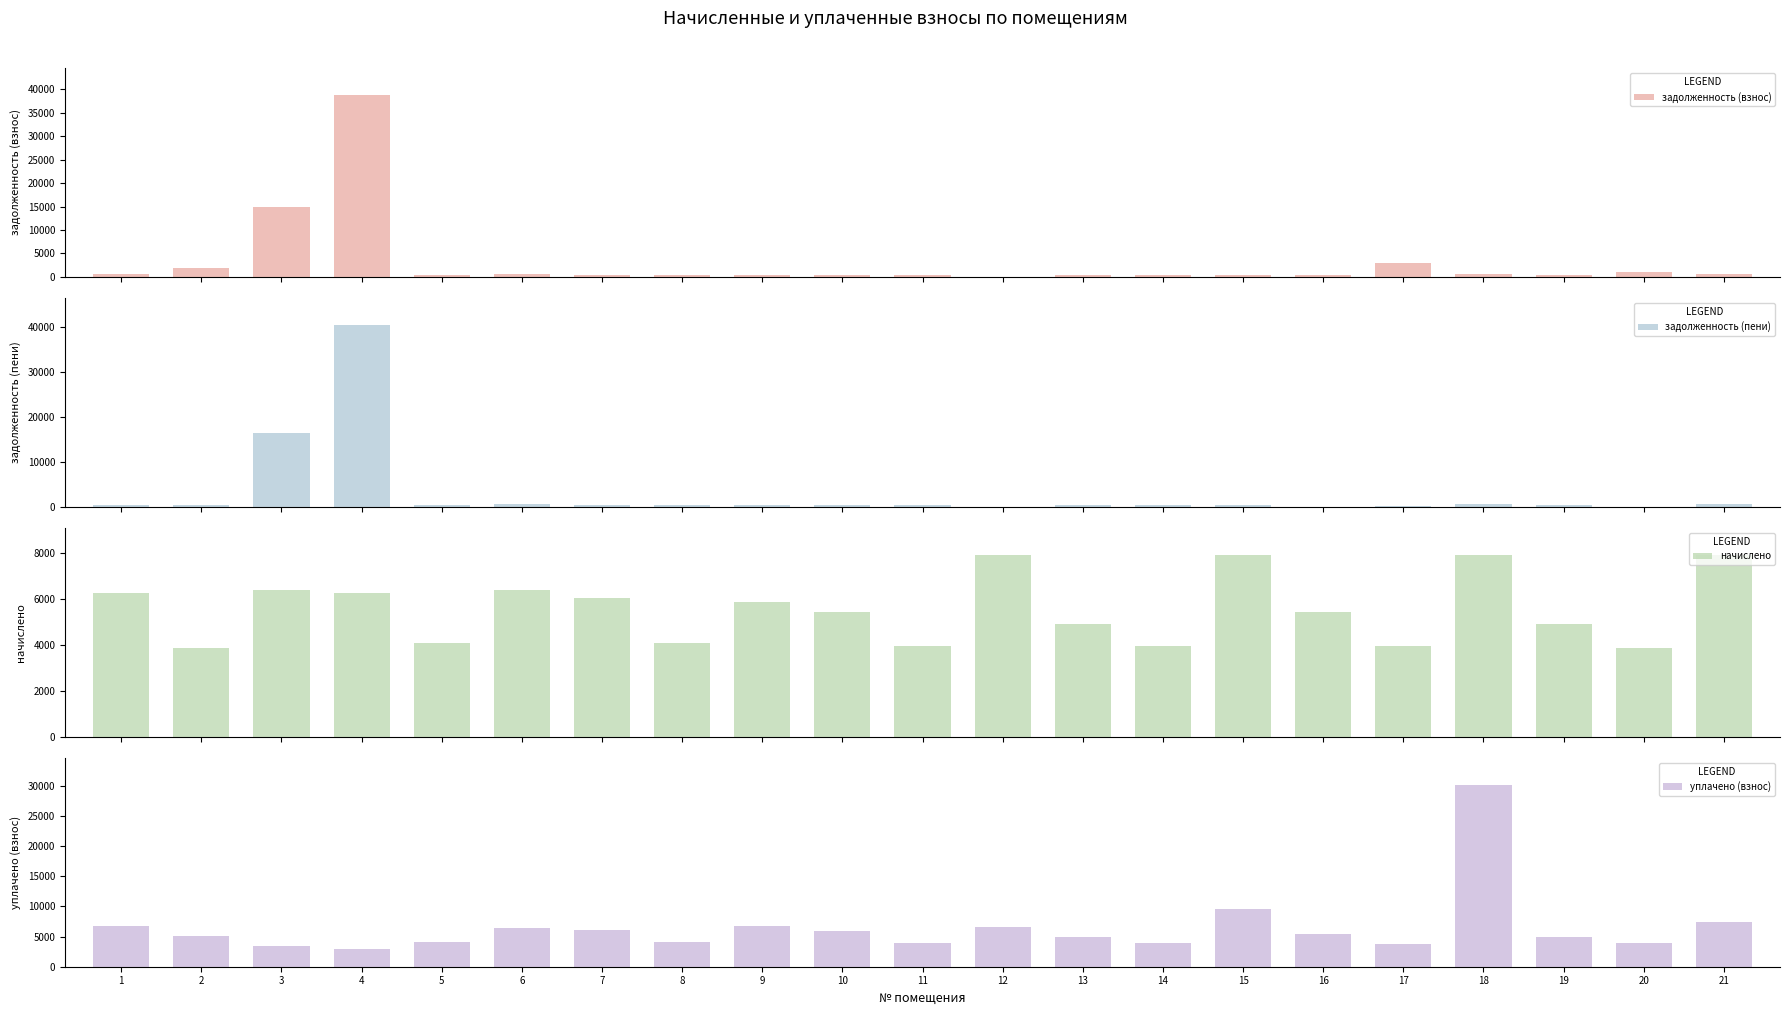

The задолженность (взнос) series shows 38760.2 at 4. True or false?

True